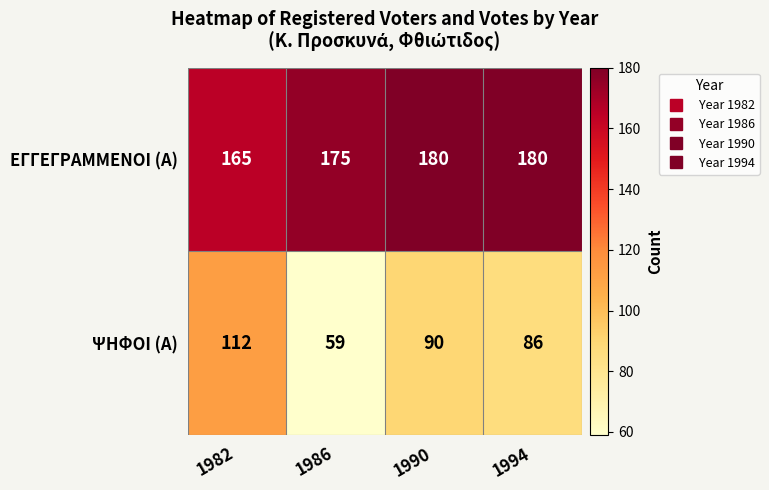

What is the difference between the maximum and minimum values in the ΨΗΦΟΙ (Α) series?

53